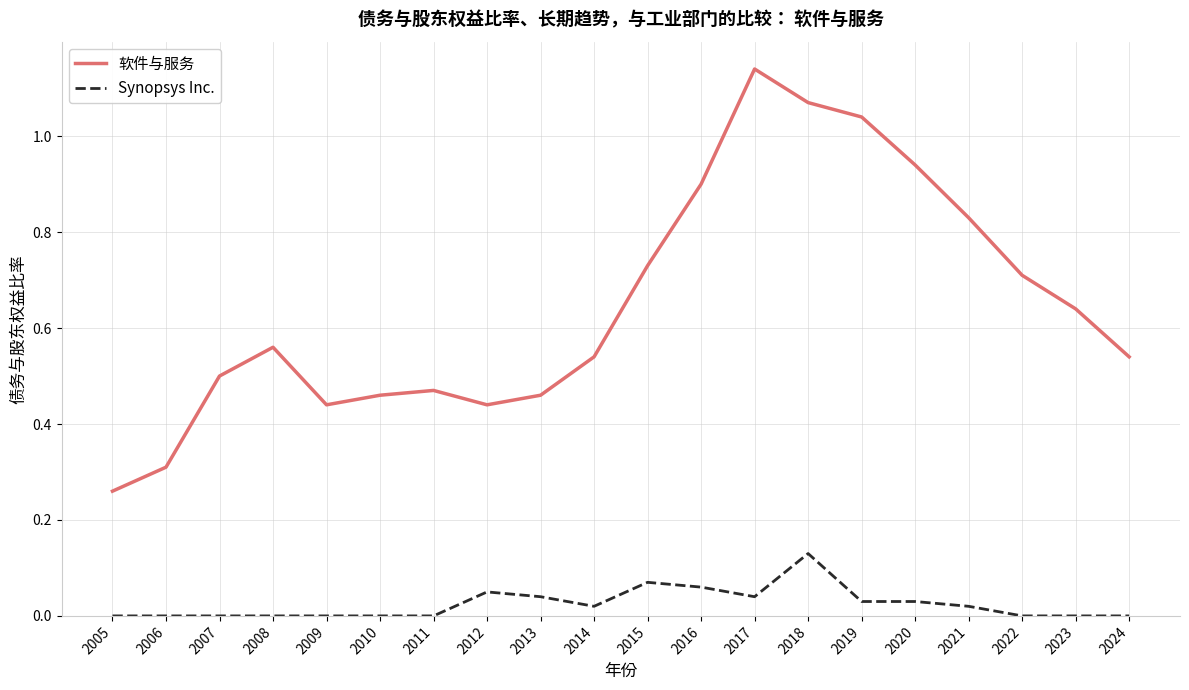

What are all the series names shown in the legend?

软件与服务, Synopsys Inc.